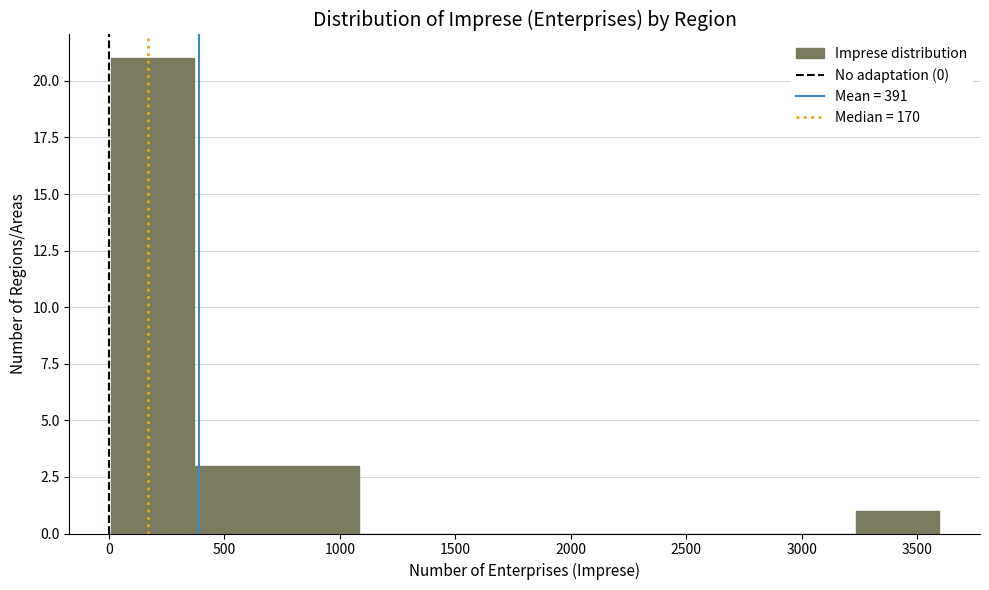

What is the height of the bar covering 0 to 350 on the x-axis? Neither the bar edges nor the heights are printed on the chart, so give them approximately, as read against the axes.

21